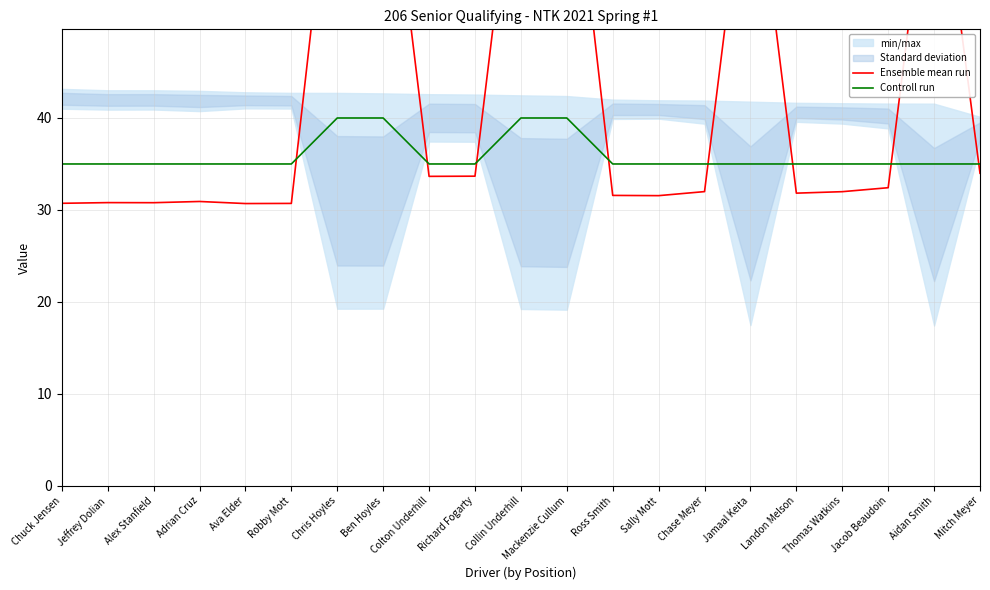

Reading left to right, what are all the values shown in this chart?

Ensemble mean run: Chuck Jensen=30.7	Jeffrey Dolian=30.8	Alex Stanfield=30.8	Adrian Cruz=30.9	Ava Elder=30.7	Robby Mott=30.7	Chris Hoyles=74.7	Ben Hoyles=74.7	Colton Underhill=33.7	Richard Fogarty=33.7	Collin Underhill=74.9	Mackenzie Cullum=75.2	Ross Smith=31.6	Sally Mott=31.6	Chase Meyer=32.0	Jamaal Keita=72.1	Landon Melson=31.8	Thomas Watkins=32.0	Jacob Beaudoin=32.4	Aidan Smith=72.3	Mitch Meyer=34.0
Controll run: Chuck Jensen=35.0	Jeffrey Dolian=35.0	Alex Stanfield=35.0	Adrian Cruz=35.0	Ava Elder=35.0	Robby Mott=35.0	Chris Hoyles=40.0	Ben Hoyles=40.0	Colton Underhill=35.0	Richard Fogarty=35.0	Collin Underhill=40.0	Mackenzie Cullum=40.0	Ross Smith=35.0	Sally Mott=35.0	Chase Meyer=35.0	Jamaal Keita=35.0	Landon Melson=35.0	Thomas Watkins=35.0	Jacob Beaudoin=35.0	Aidan Smith=35.0	Mitch Meyer=35.0